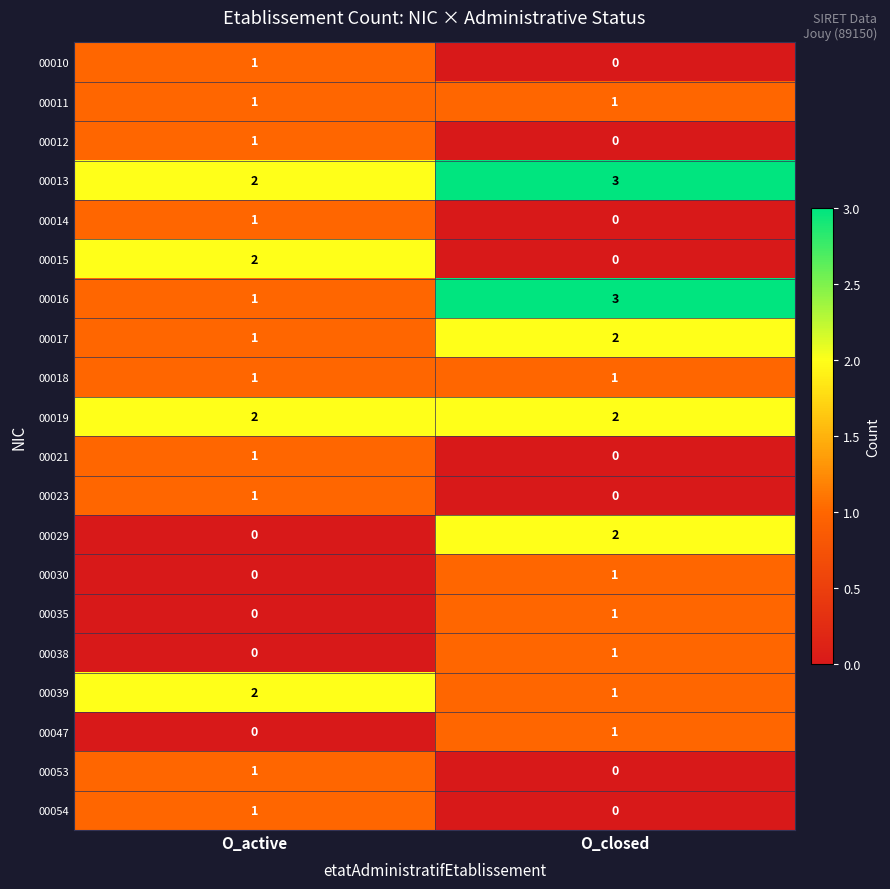

The 00018 series shows 1 at O_active. True or false?

True